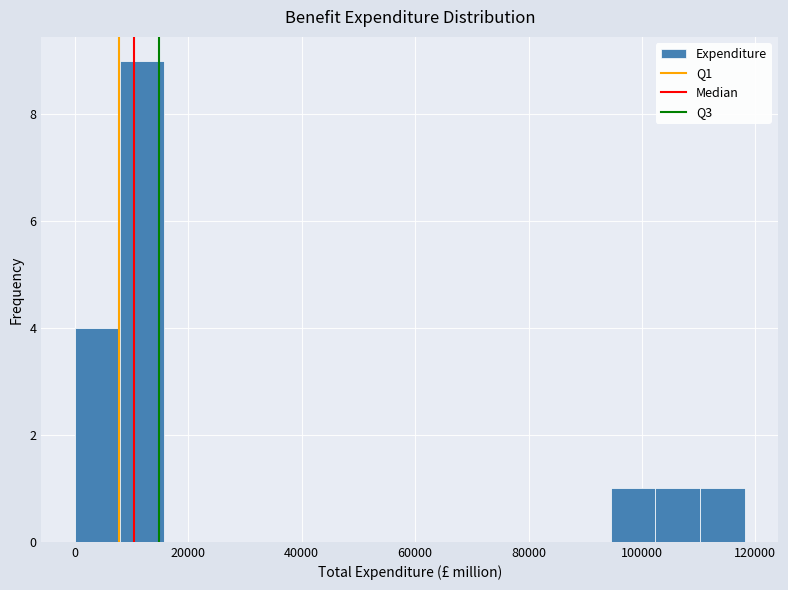

Around what value on the x-axis is the tallest bar? Give the approximate position of its centre, as read against the axis.

12000